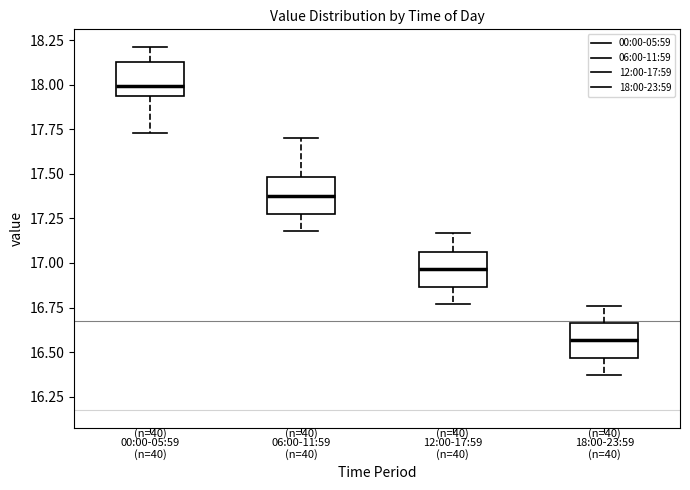

Reading left to right, transcribe this box plot: for each box, give where its median line is, the range the box spans, and where its two whiskers end, as read against the y-axis. The values are not printed on the chart, so give them approximately, as read against the axis.

00:00-05:59 (n=40): median 18.00, box 17.95 to 18.15, whiskers 17.75 to 18.20
06:00-11:59 (n=40): median 17.40, box 17.30 to 17.50, whiskers 17.20 to 17.70
12:00-17:59 (n=40): median 16.95, box 16.85 to 17.05, whiskers 16.75 to 17.15
18:00-23:59 (n=40): median 16.55, box 16.45 to 16.65, whiskers 16.35 to 16.75